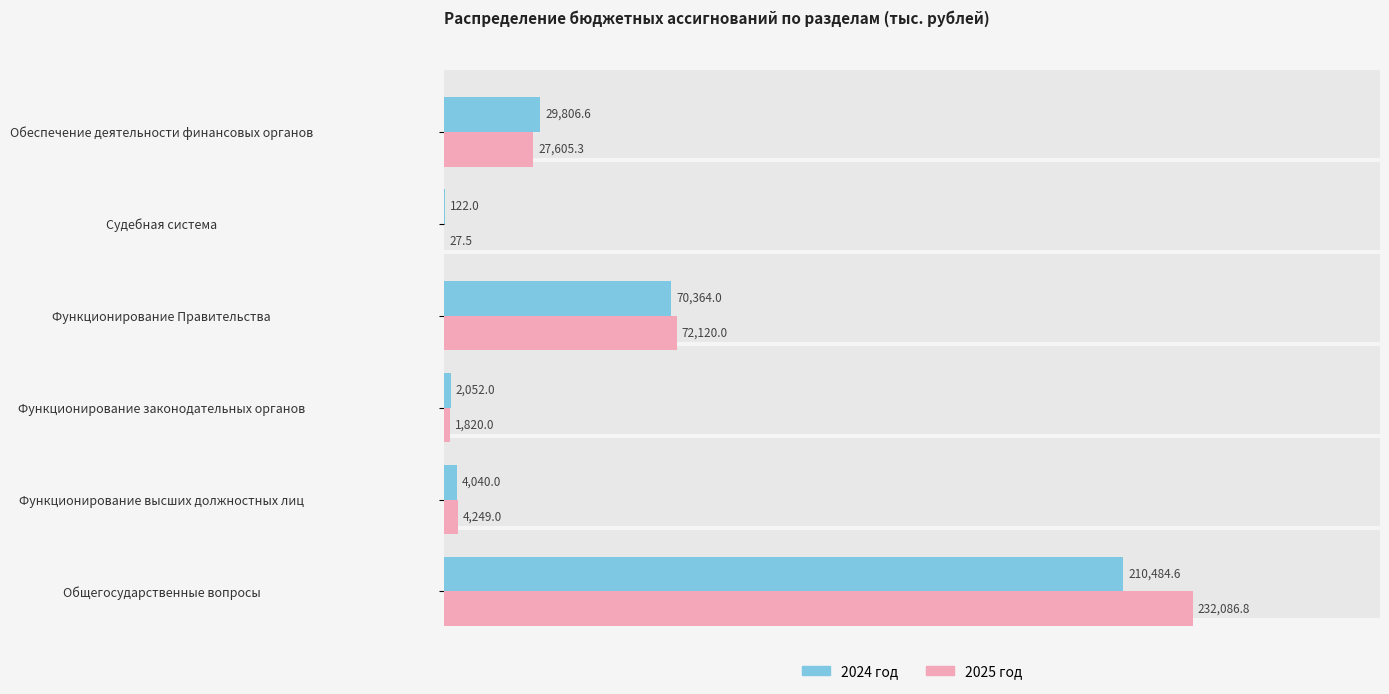

How many values in the 2025 год series exceed 27605?

3